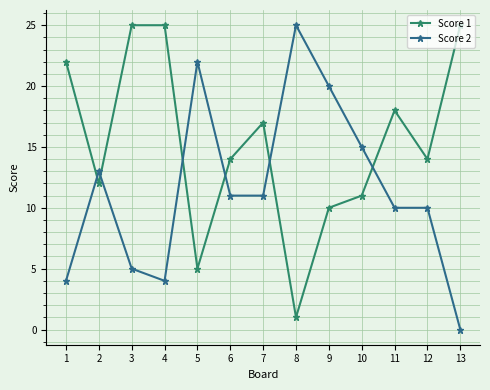

True or false: Score 2 has more than 0 interior local peaks.

True